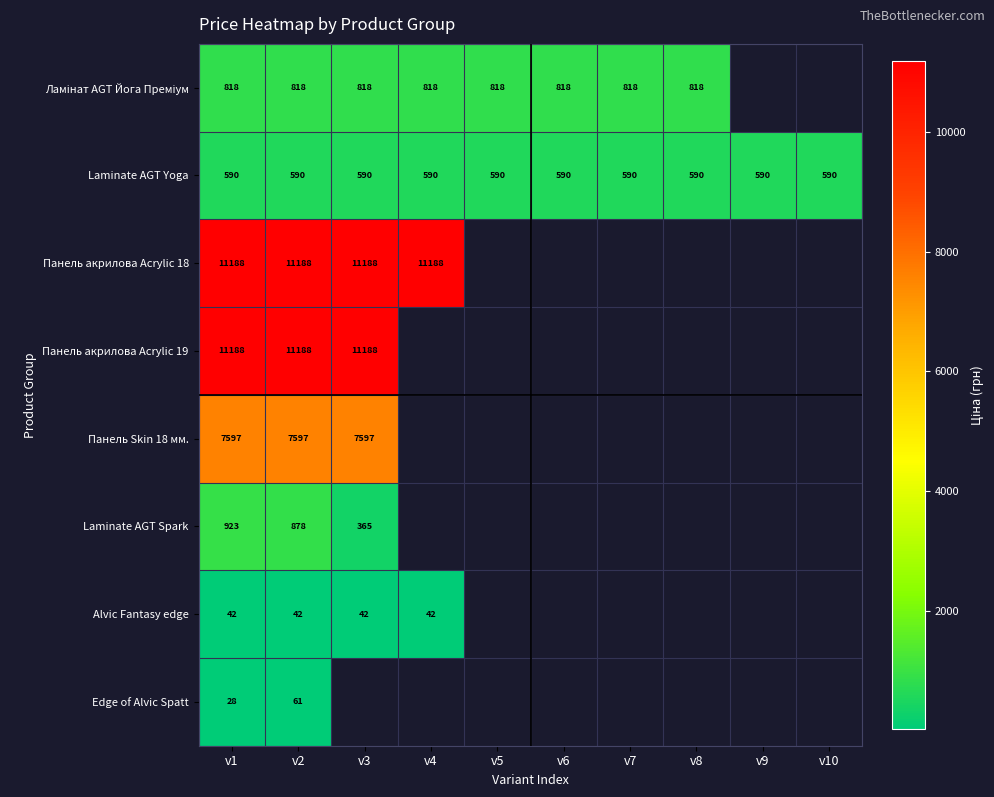

True or false: Laminate AGT Yoga has a value of 178.4 at v8.

False